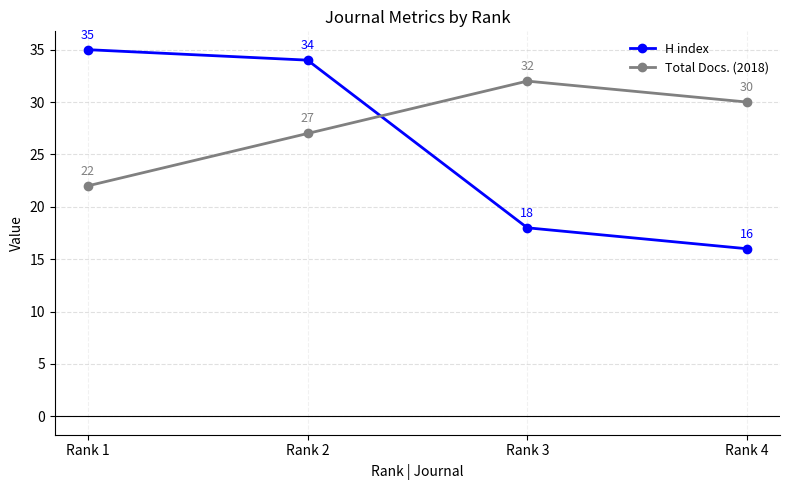

At which label does H index first exceed 34?

Rank 1